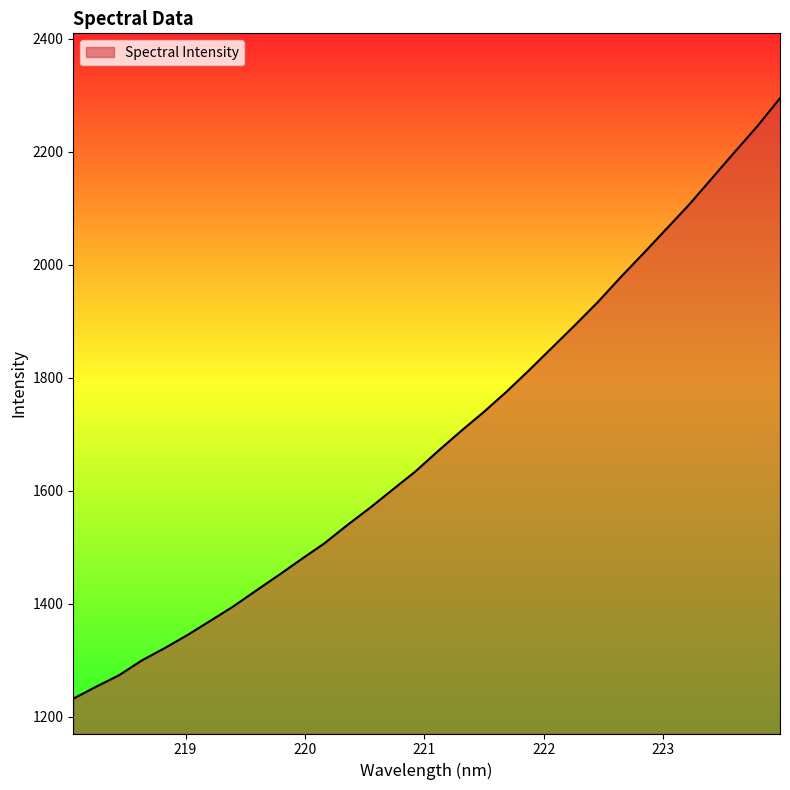

What is the average value?

1691.8